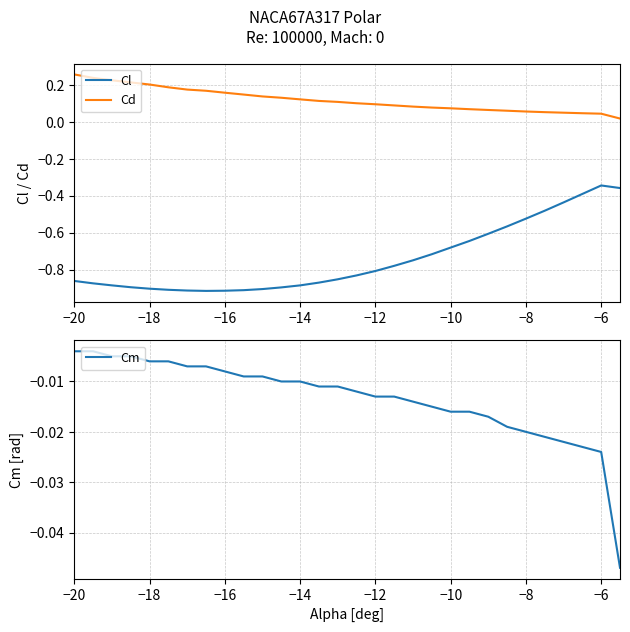

What is the difference between the second highest and second lowest values in the Cl series?

0.6